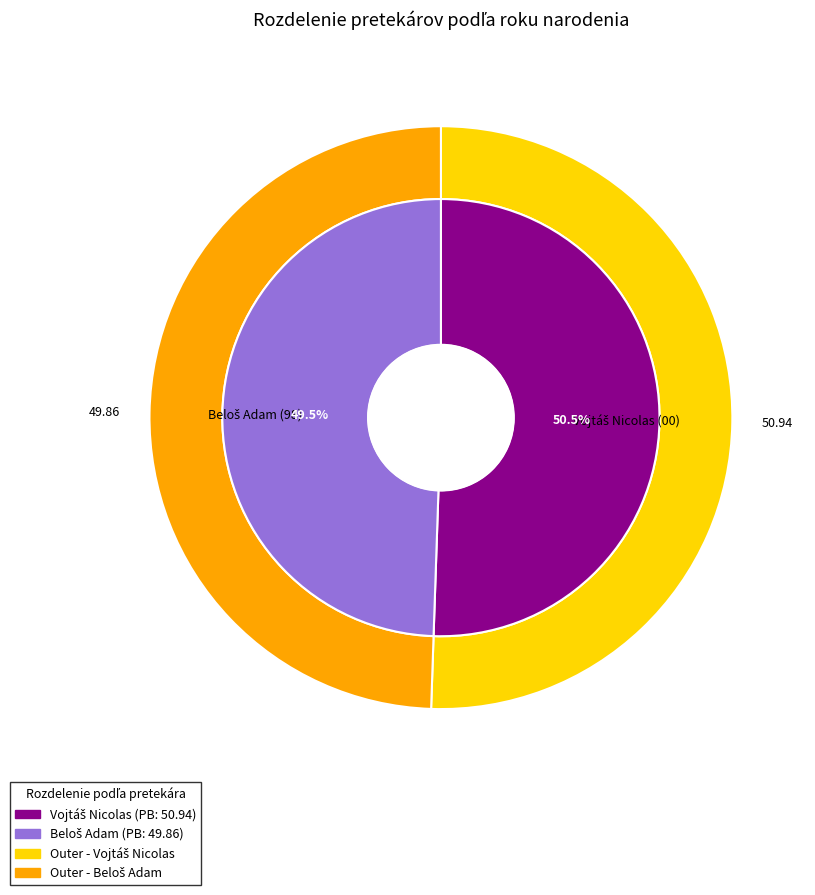

Does Vojtáš Nicolas represent more than half of the total?

No